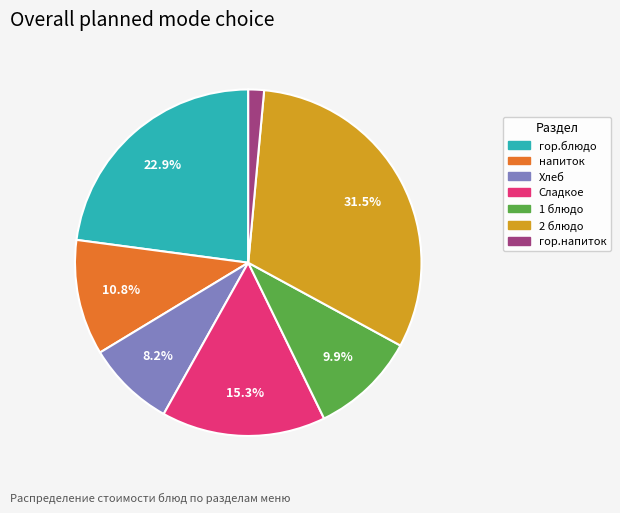

Do гор.блюдо and напиток together represent more than half of the pie?

No